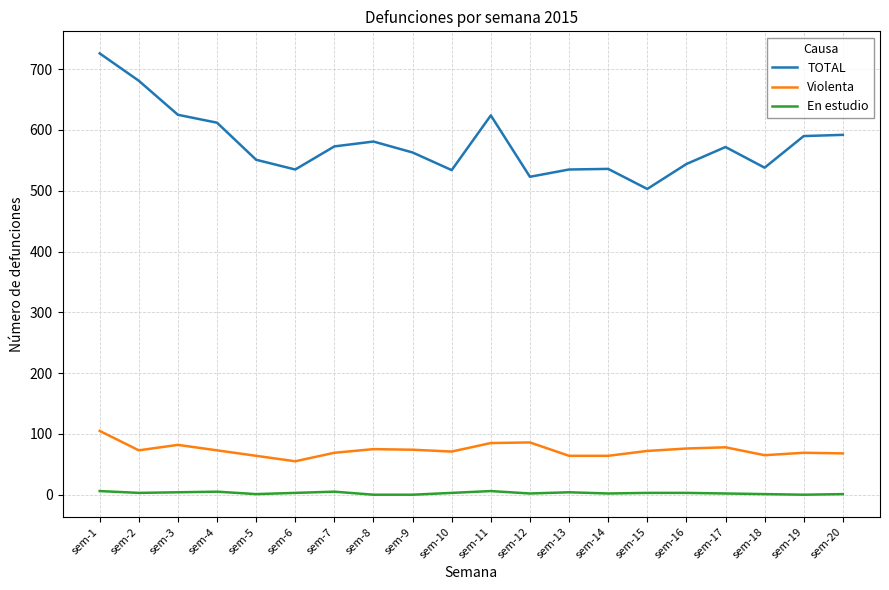

What is the maximum value shown in the chart?

726